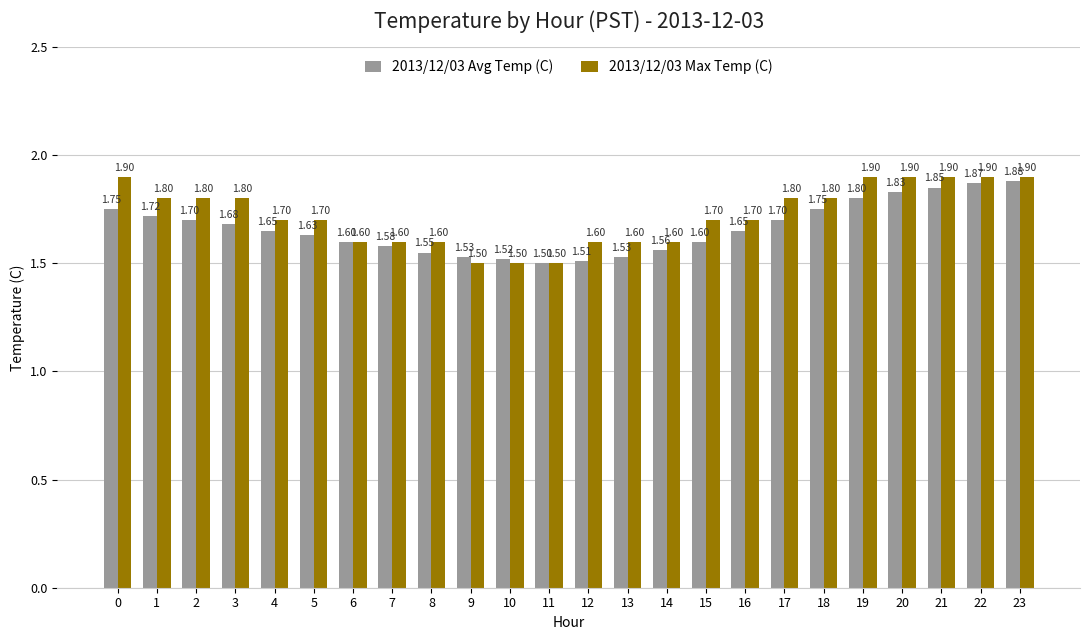

The 2013/12/03 Avg Temp (C) series shows 0.8 at 22. True or false?

False